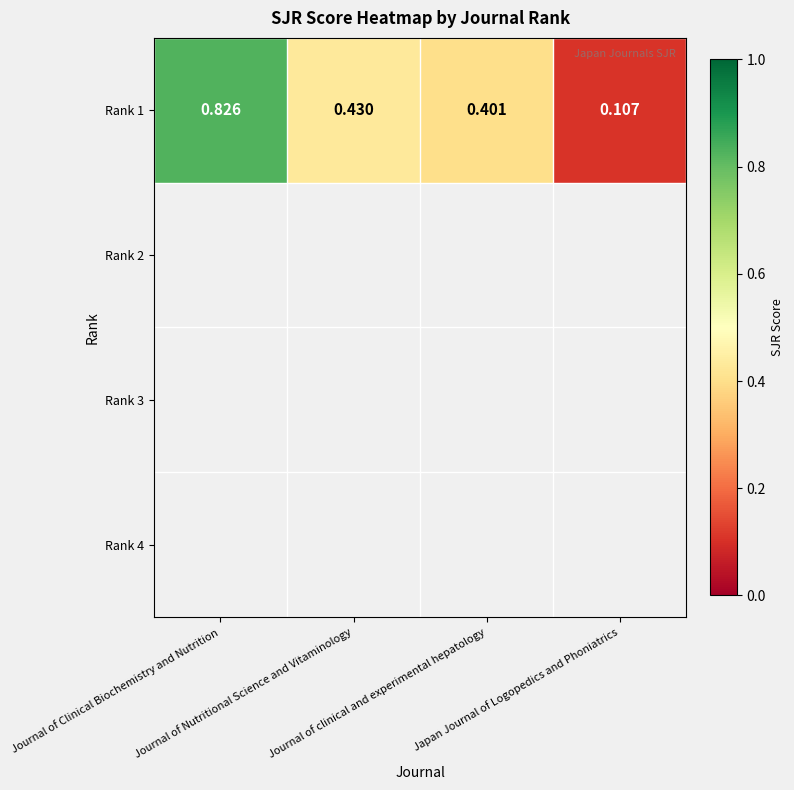

Reading right to left, list all the values displayed in this chart.

Japan Journal of Logopedics and Phoniatrics=0.1	Journal of clinical and experimental hepatology=0.4	Journal of Nutritional Science and Vitaminology=0.4	Journal of Clinical Biochemistry and Nutrition=0.8